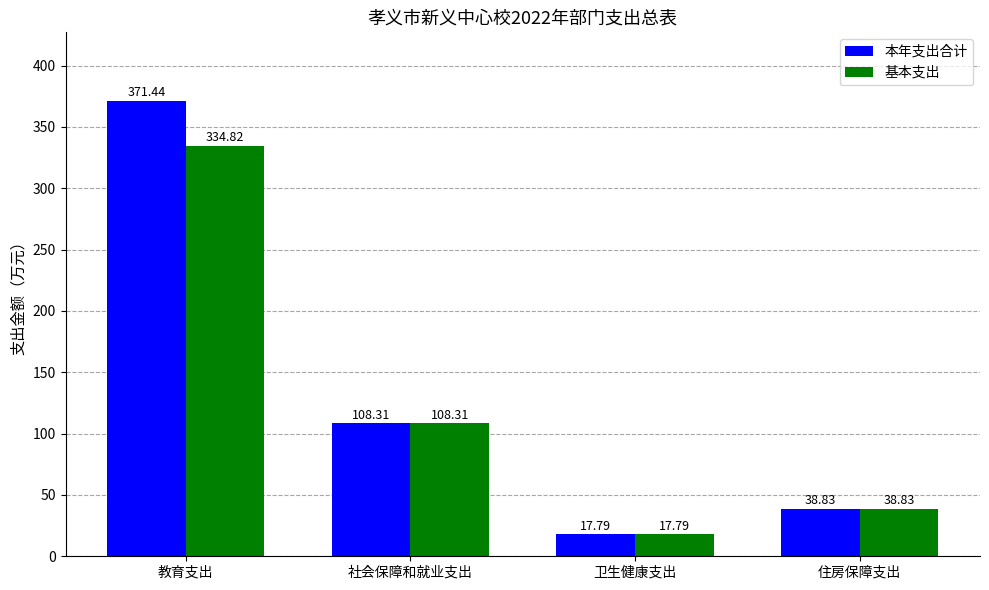

What are all the series names shown in the legend?

本年支出合计, 基本支出